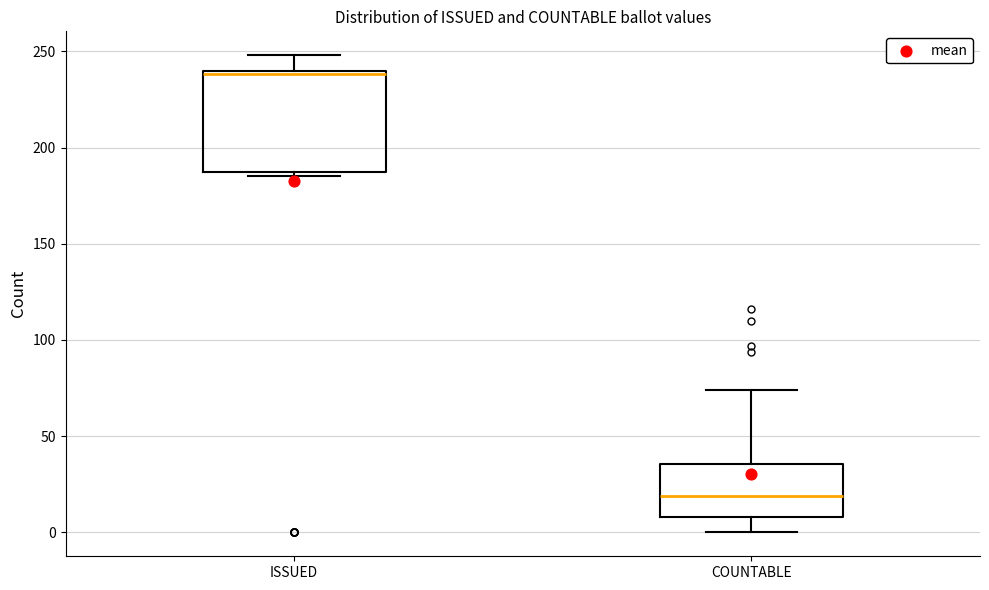

Comparing the boxes themselves (not the whiskers), which one is the tallest?

ISSUED